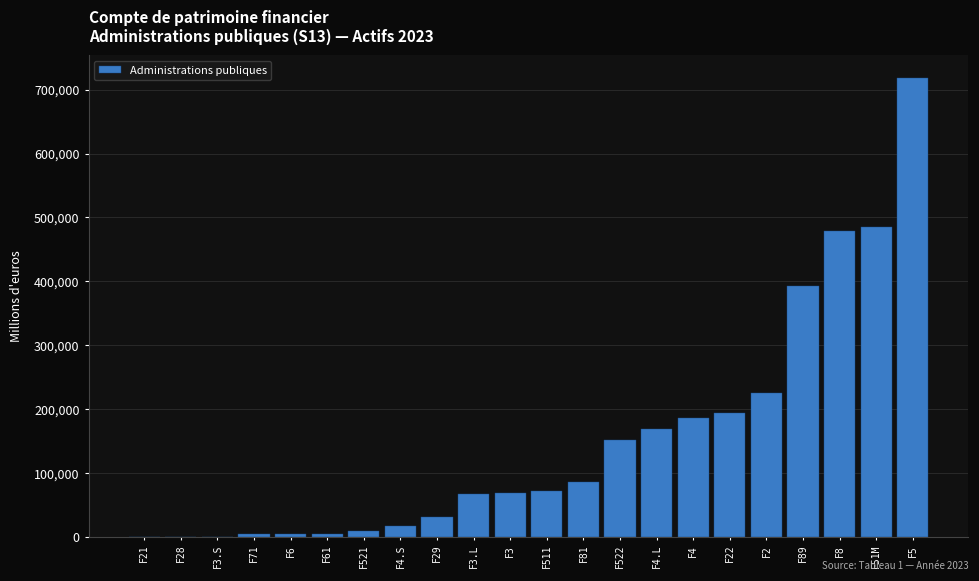

What is the average value?

153055